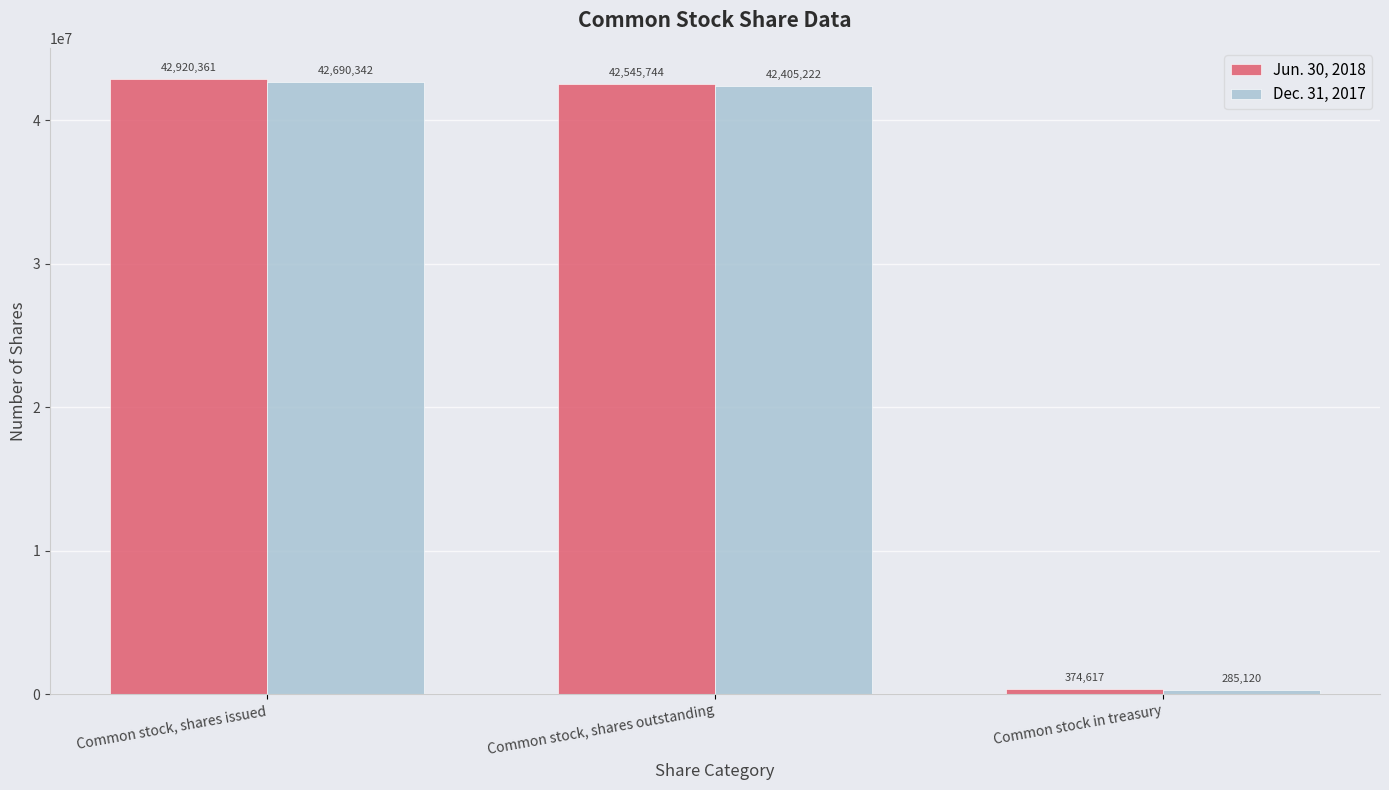

What is the total value across all series at Common stock, shares issued?

85610703